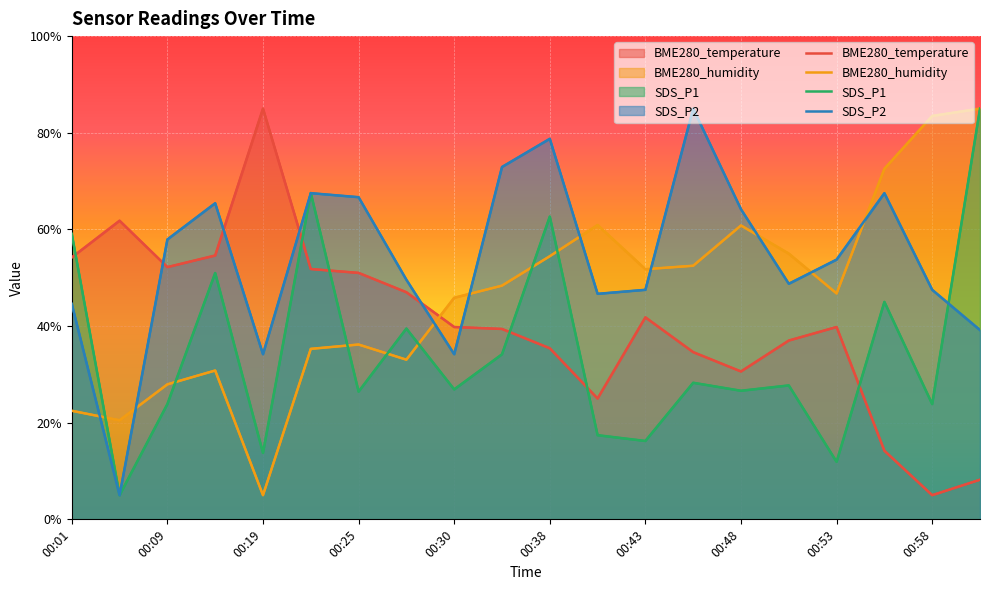

True or false: SDS_P1 has more than 1 points higher than both neighbors.

True